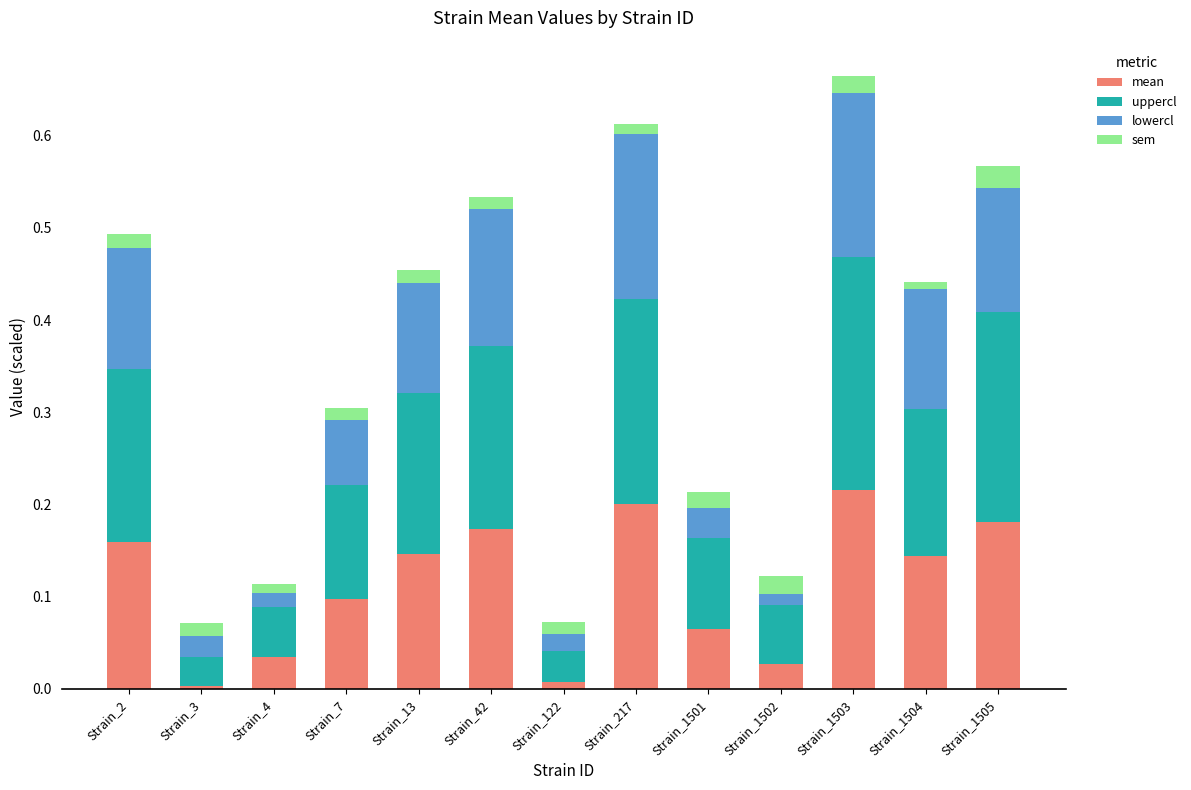

Is it true that mean equals 0.0 at Strain_3?

True